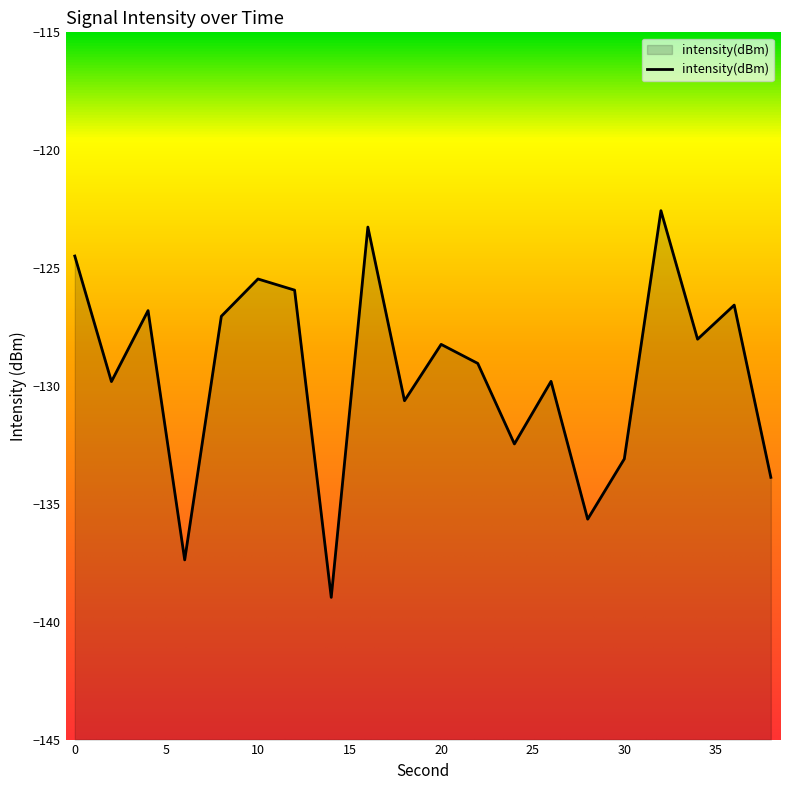

Rank the categories by value from highest to lowest.

32, 16, 0, 10, 12, 36, 4, 8, 34, 20, 22, 26, 2, 18, 24, 30, 38, 28, 6, 14